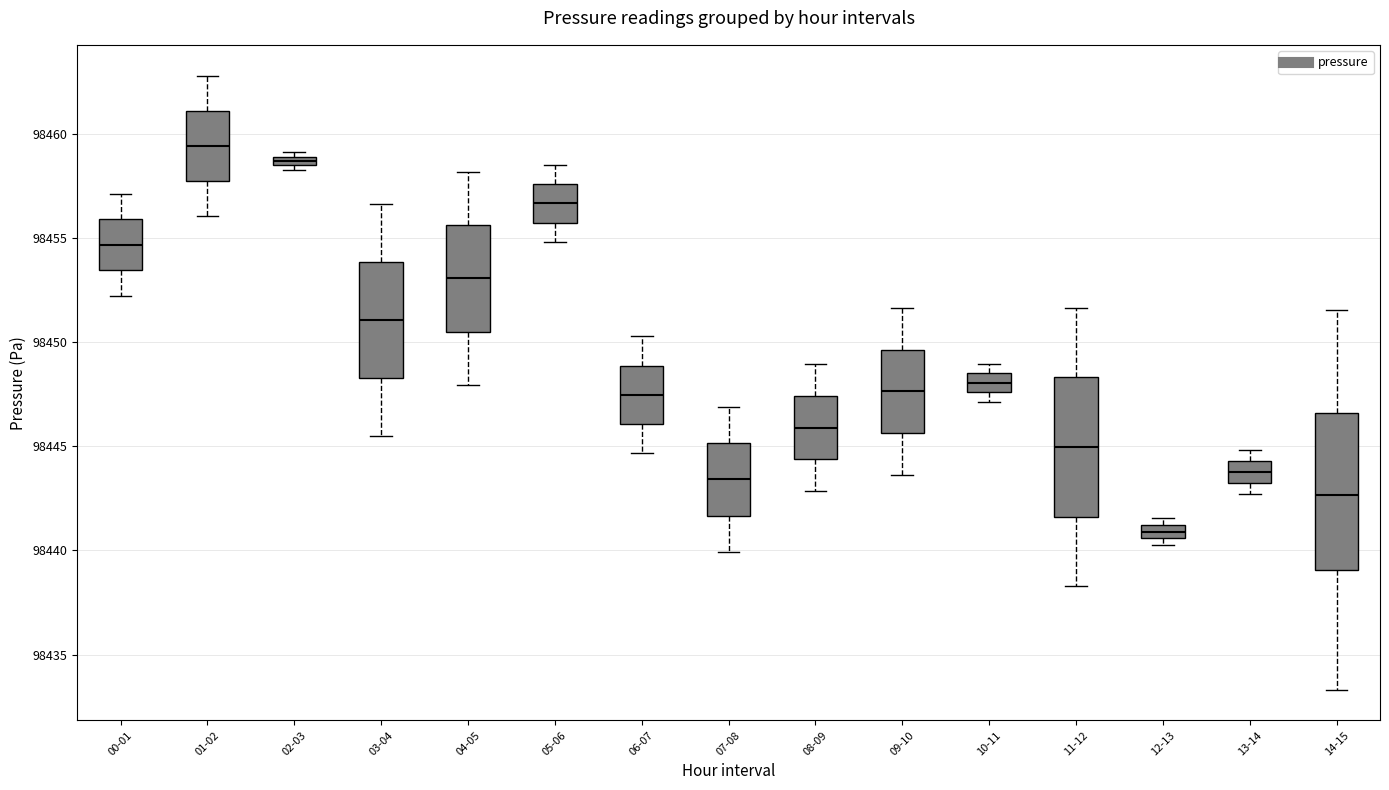

Comparing the boxes themselves (not the whiskers), which one is the tallest?

14-15